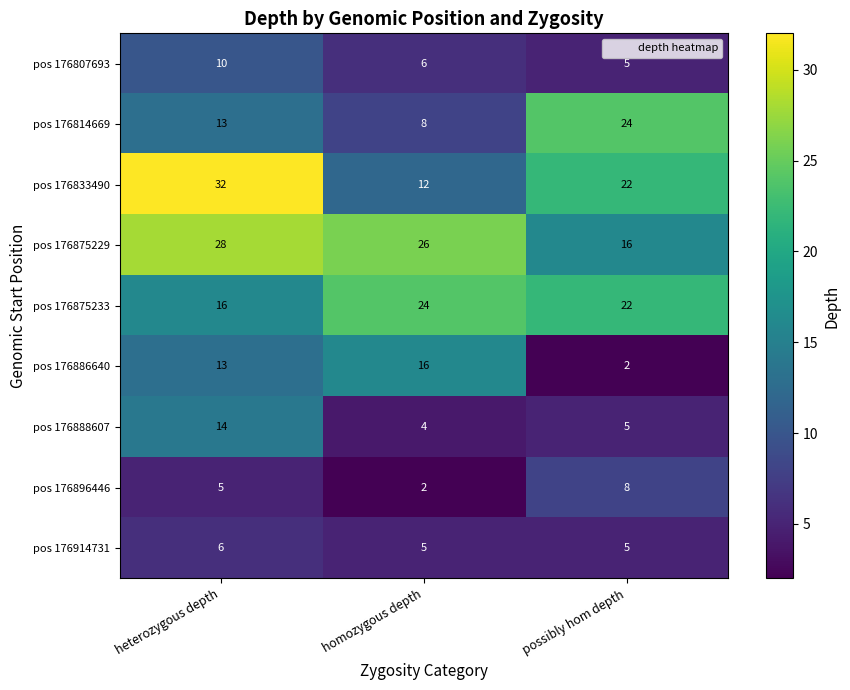

Reading left to right, extract all data points from this chart.

pos 176807693: heterozygous depth=10	homozygous depth=6	possibly hom depth=5
pos 176814669: heterozygous depth=13	homozygous depth=8	possibly hom depth=24
pos 176833490: heterozygous depth=32	homozygous depth=12	possibly hom depth=22
pos 176875229: heterozygous depth=28	homozygous depth=26	possibly hom depth=16
pos 176875233: heterozygous depth=16	homozygous depth=24	possibly hom depth=22
pos 176886640: heterozygous depth=13	homozygous depth=16	possibly hom depth=2
pos 176888607: heterozygous depth=14	homozygous depth=4	possibly hom depth=5
pos 176896446: heterozygous depth=5	homozygous depth=2	possibly hom depth=8
pos 176914731: heterozygous depth=6	homozygous depth=5	possibly hom depth=5